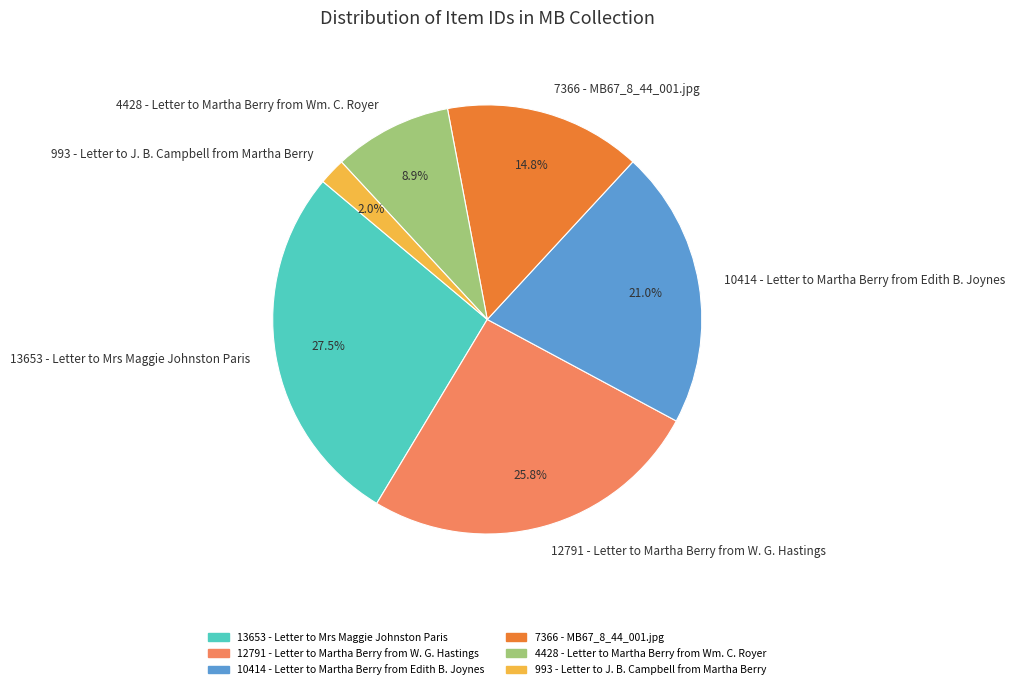

Does 12791 - Letter to Martha Berry from W. G. Hastings represent more than half of the total?

No